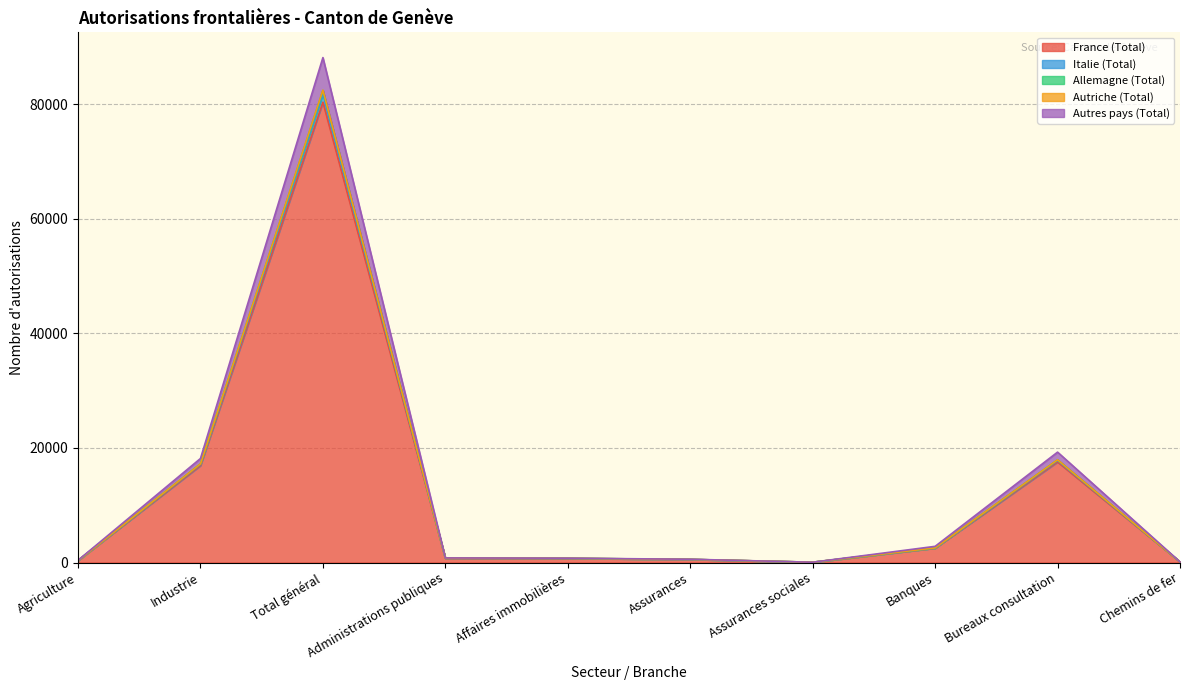

True or false: Italie (Total) and Allemagne (Total) intersect in this chart.

False